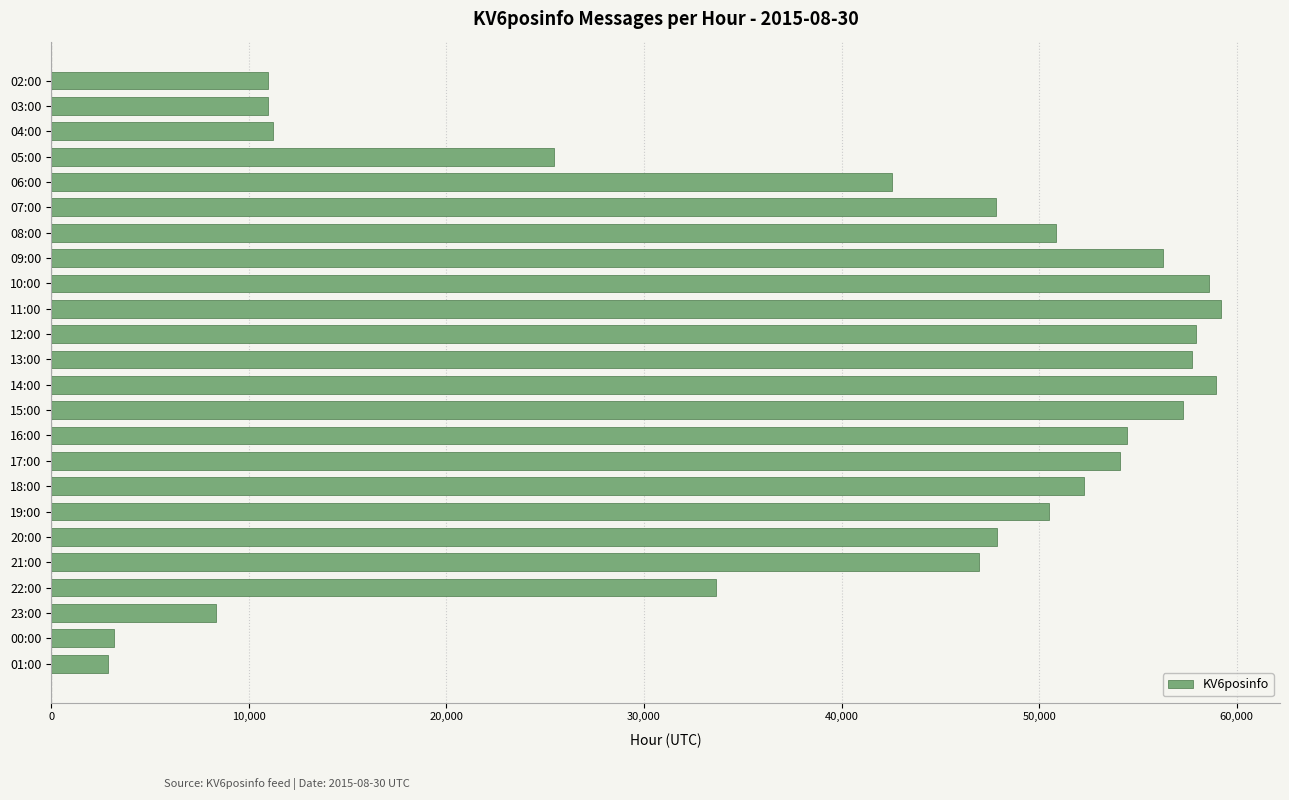

What is the difference between the maximum and minimum values?

56322